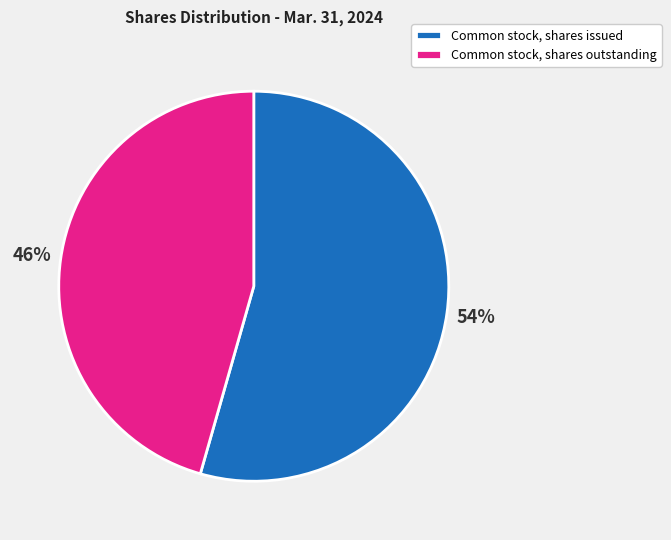

Combined, do Common stock, shares outstanding and Common stock, shares issued account for over 50%?

Yes